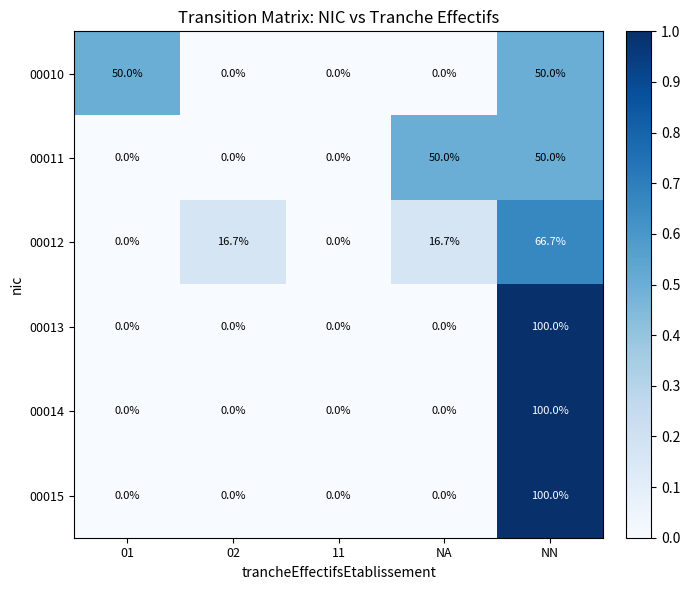

Which series changed the most between 11 and NA?

00011